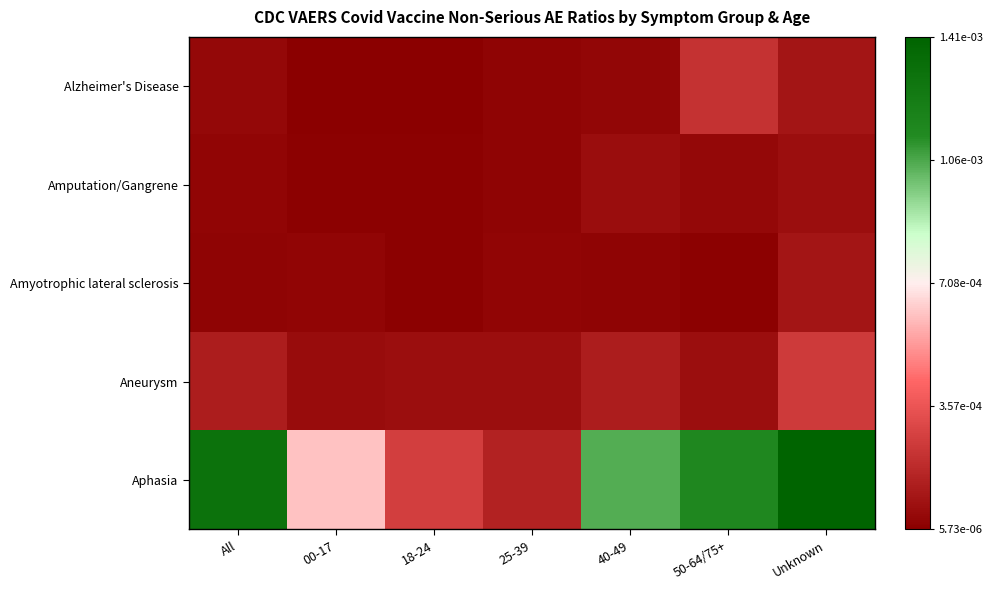

Which category has the lowest value across all series?

00-17